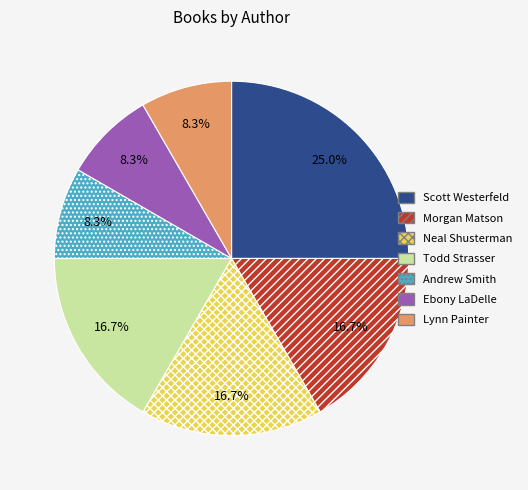

Combined, what portion of the pie is Neal Shusterman and Scott Westerfeld?

41.7%